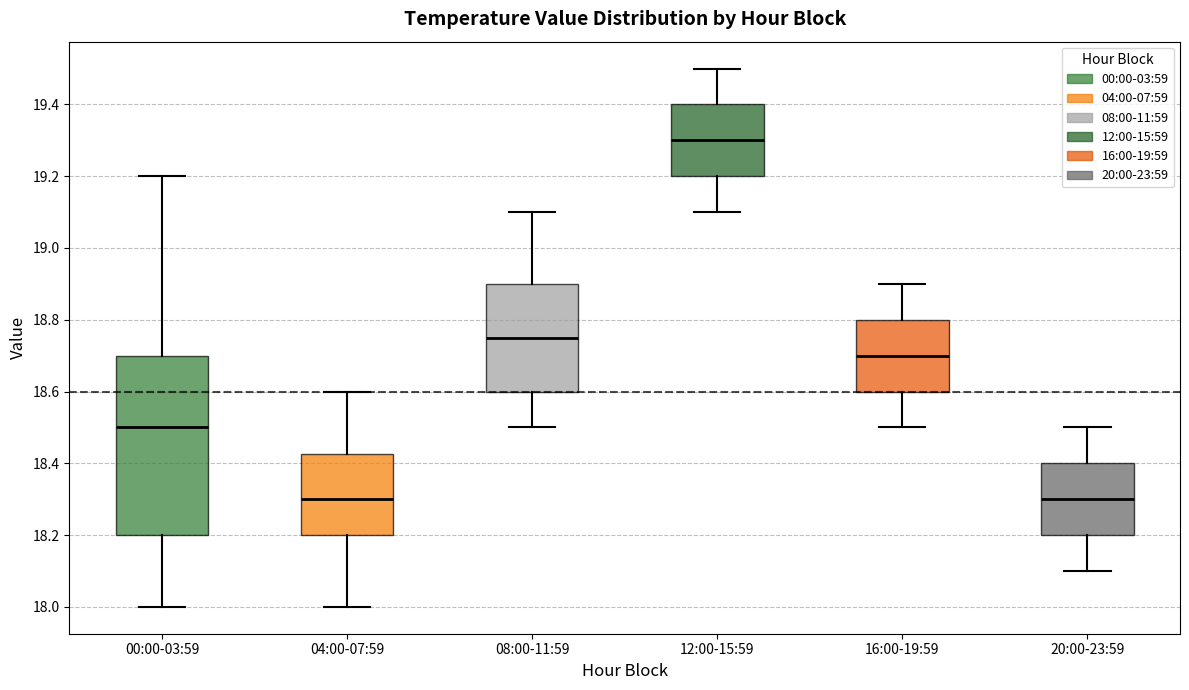

Which box is the tallest, from its lower edge to its upper edge?

00:00-03:59